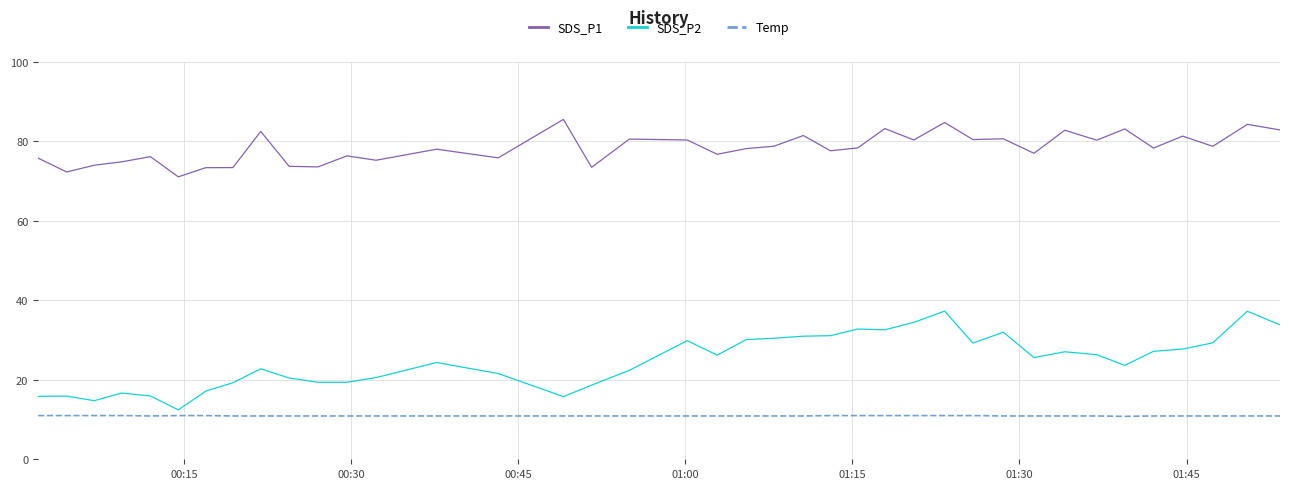

True or false: SDS_P1 and SDS_P2 cross at least once.

False